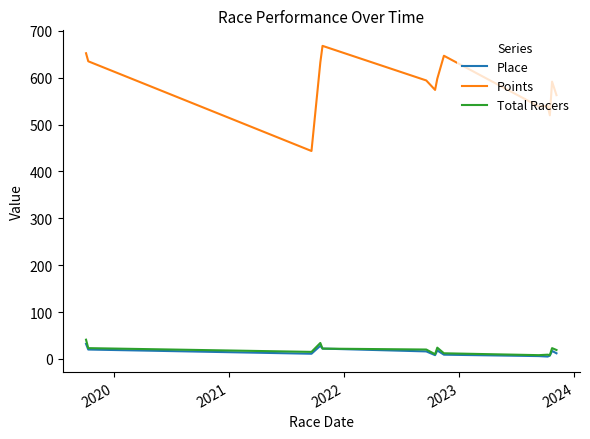

What is the difference between the maximum and second lowest values in the Total Racers series?

33.0